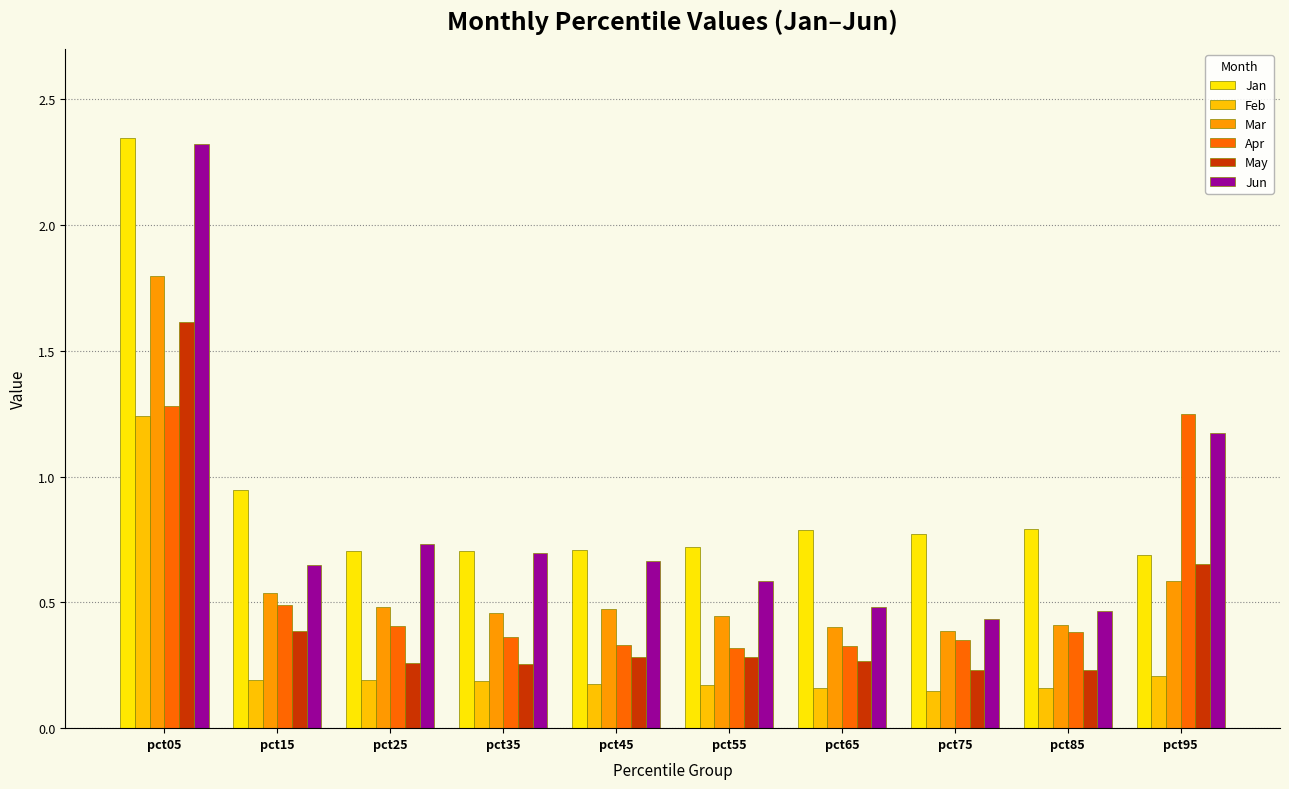

Rank the series at pct55 from highest to lowest value.

Jan, Jun, Mar, Apr, May, Feb